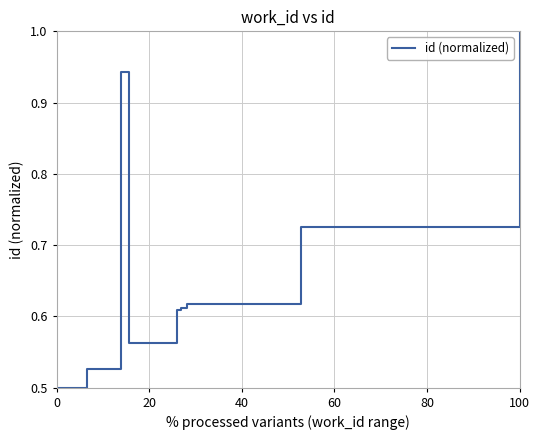

How many values are between 0 and 1?

10